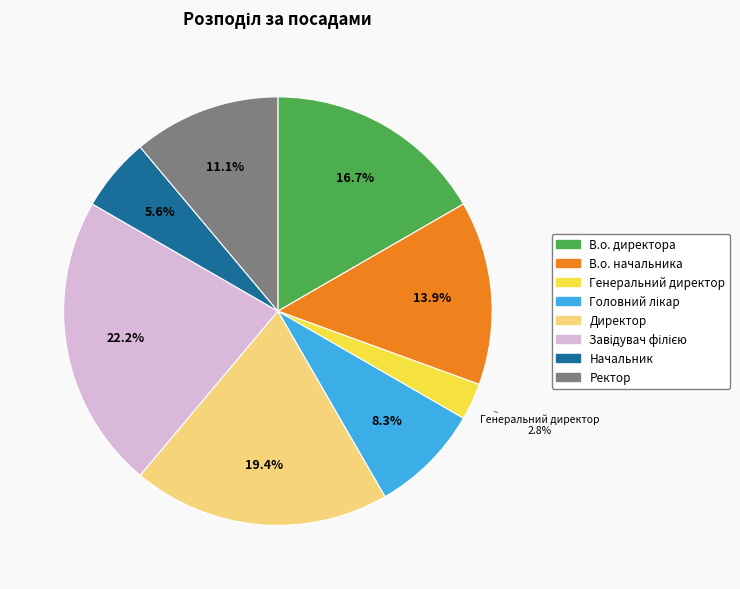

Do В.о. директора and Директор together represent more than half of the pie?

No